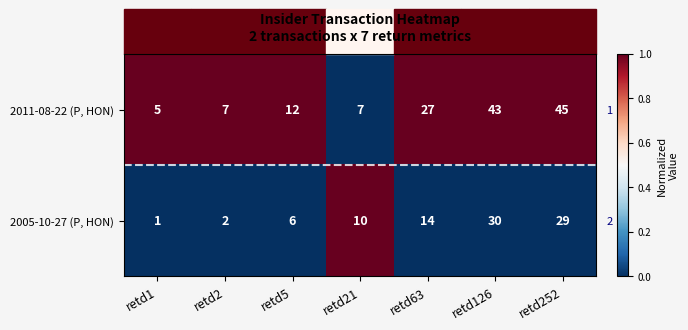

True or false: 2011-08-22 (P, HON) has a value of 1 at retd252.

True